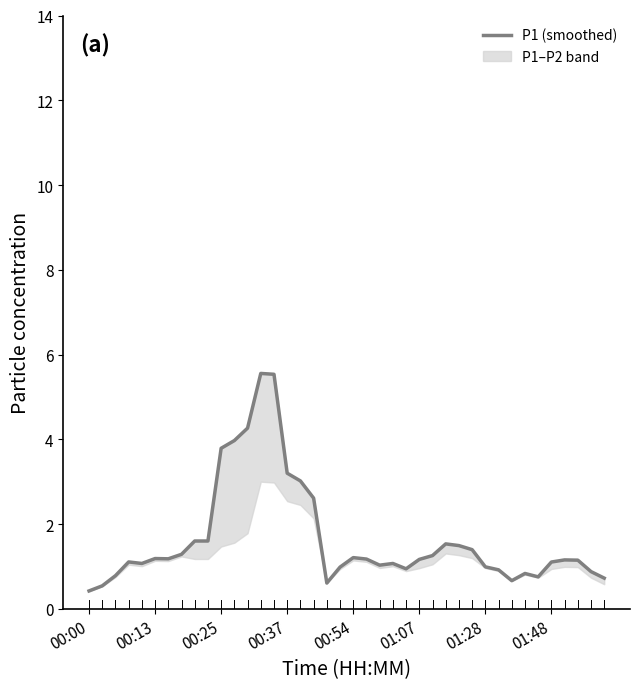

What is the change in value from 26 to 30?

-0.3